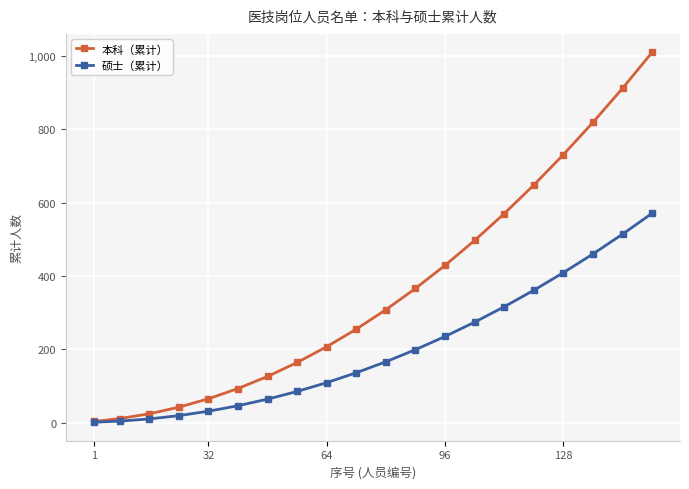

Which series has the largest total across all categories?

本科（累计）